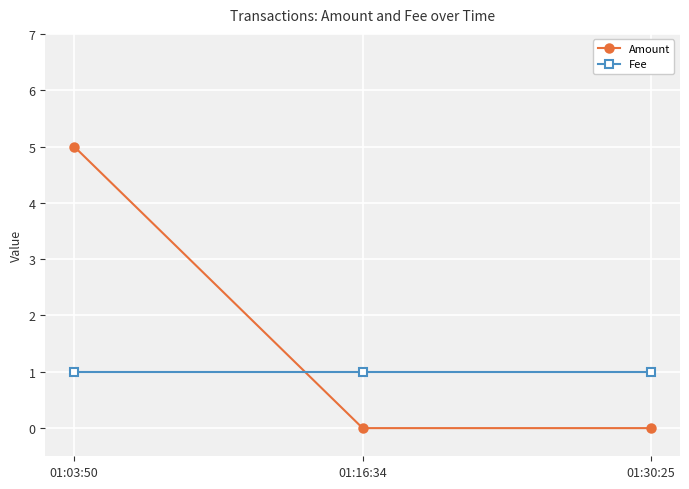

Reading right to left, extract all data points from this chart.

Amount: 01:30:25=0	01:16:34=0	01:03:50=5
Fee: 01:30:25=1	01:16:34=1	01:03:50=1